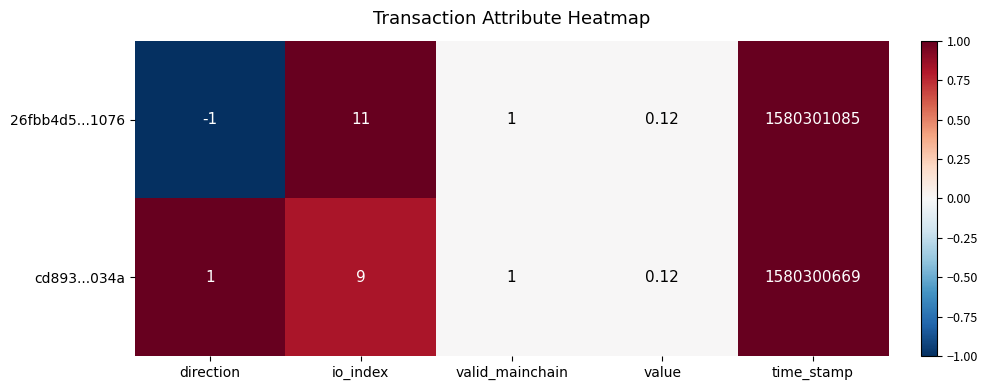

Where is cd893...034a nearest to the value 790150334?

io_index